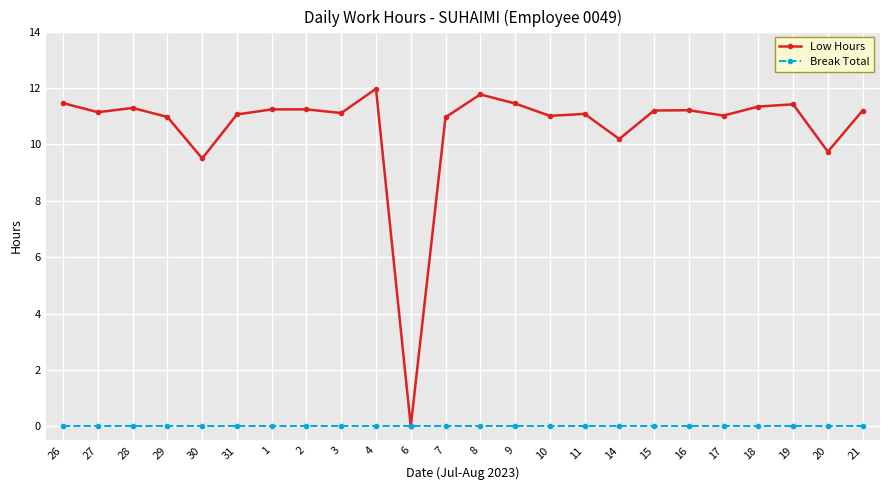

What is the maximum value for Low Hours?

12.0